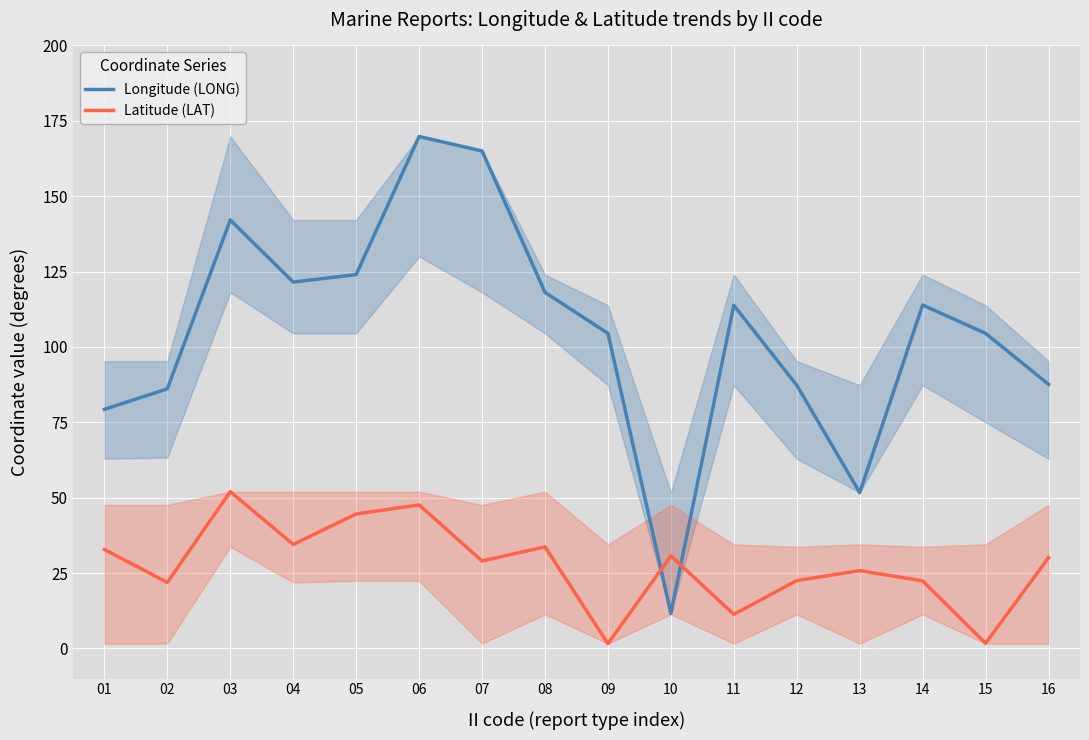

Which series changed the most between 08 and 15?

Latitude (LAT)